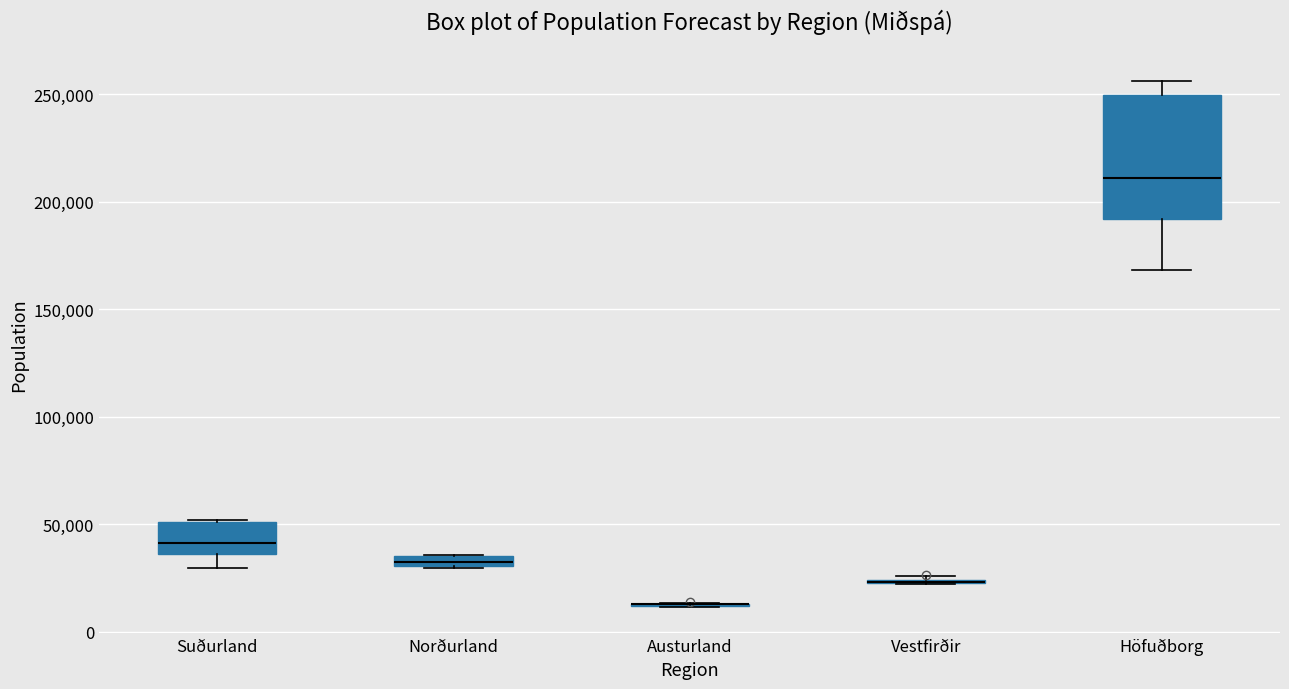

Where is the upper edge of the box for Höfuðborg on the y-axis? The values are not printed on the chart, so give them approximately, as read against the axis.

250000